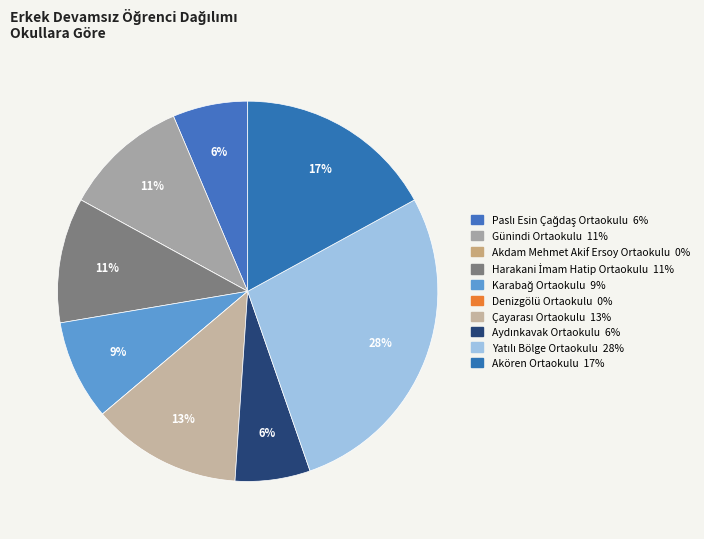

Which category has the smallest portion of the pie?

Akdam Mehmet Akif Ersoy Ortaokulu